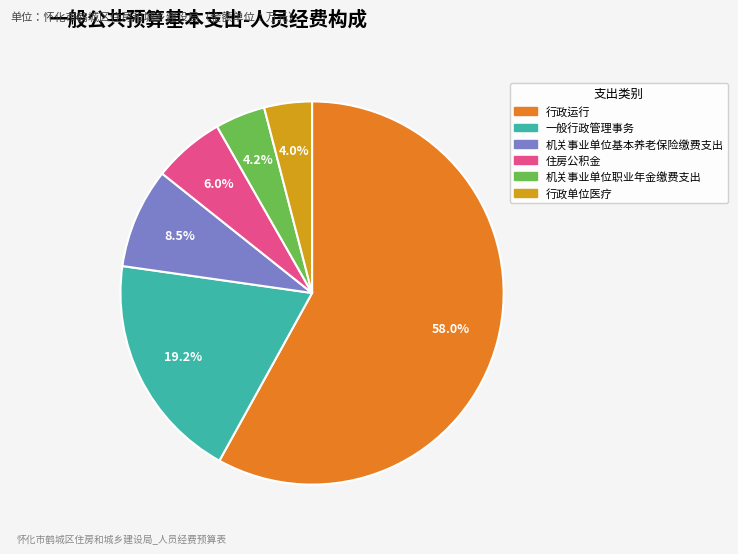

To the nearest percent, what portion does 行政单位医疗 represent?

4%